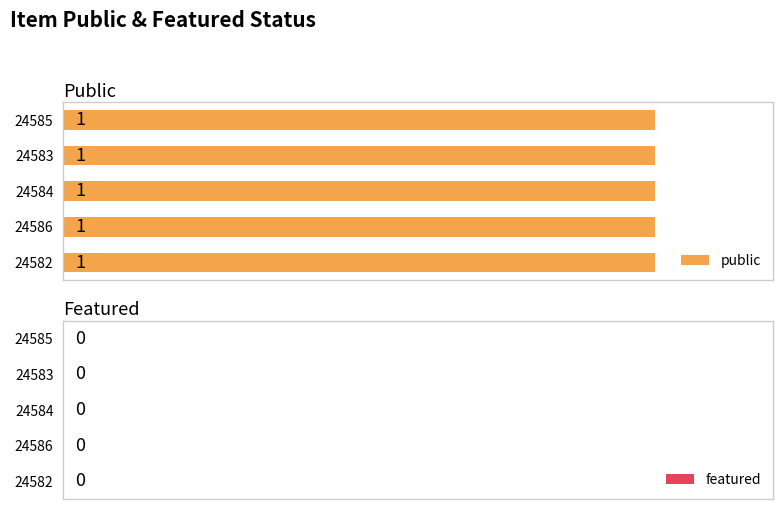

What is the lowest value of the public series?

1